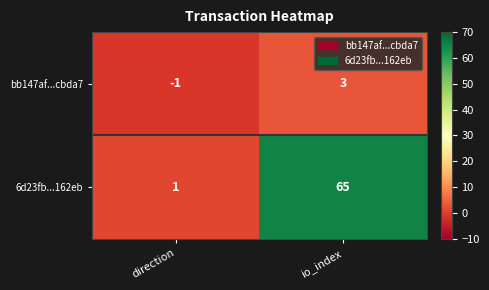

How many values in the bb147af...cbda7 series are below 3?

1